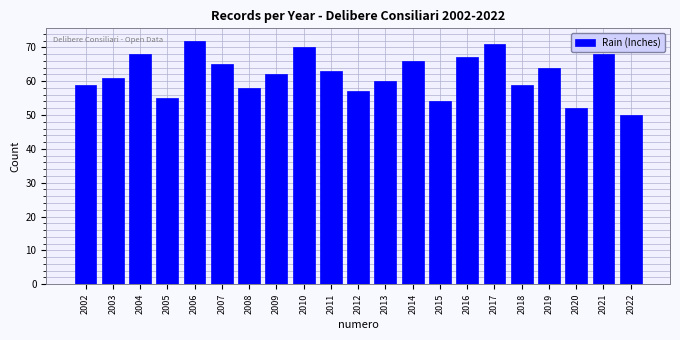

Reading left to right, extract all data points from this chart.

2002=59	2003=61	2004=68	2005=55	2006=72	2007=65	2008=58	2009=62	2010=70	2011=63	2012=57	2013=60	2014=66	2015=54	2016=67	2017=71	2018=59	2019=64	2020=52	2021=68	2022=50